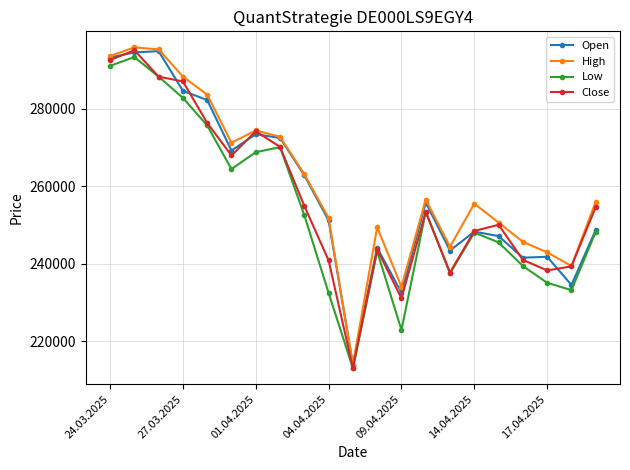

What is the smallest value displayed?

213029